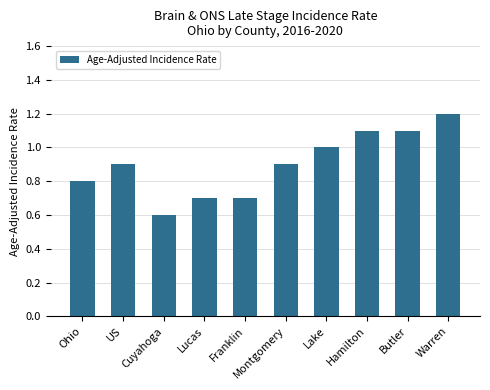

What is the difference between the second highest and second lowest values?

0.4